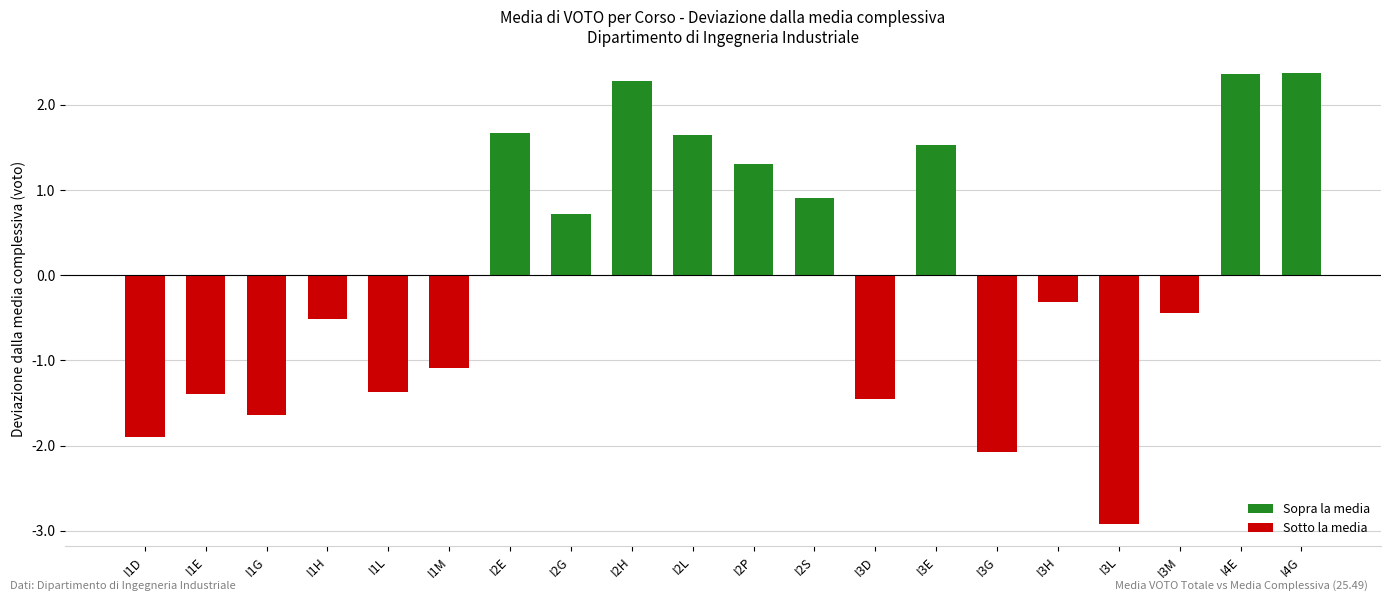

Which label corresponds to the smallest value in the chart?

I3L